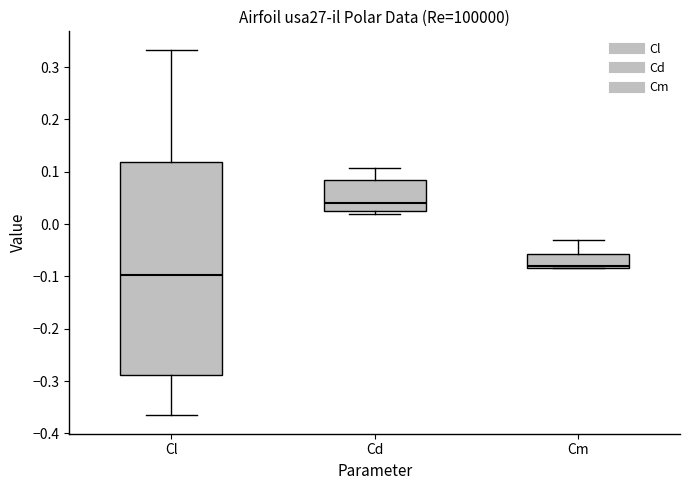

Reading left to right, transcribe this box plot: for each box, give where its median line is, the range the box spans, and where its two whiskers end, as read against the y-axis. The values are not printed on the chart, so give them approximately, as read against the axis.

Cl: median -0.10, box -0.29 to 0.12, whiskers -0.37 to 0.33
Cd: median 0.04, box 0.02 to 0.08, whiskers 0.02 (just below the box's lower edge) to 0.11
Cm: median -0.08 (just above the box's lower edge), box -0.08 to -0.06, whiskers -0.08 to -0.03